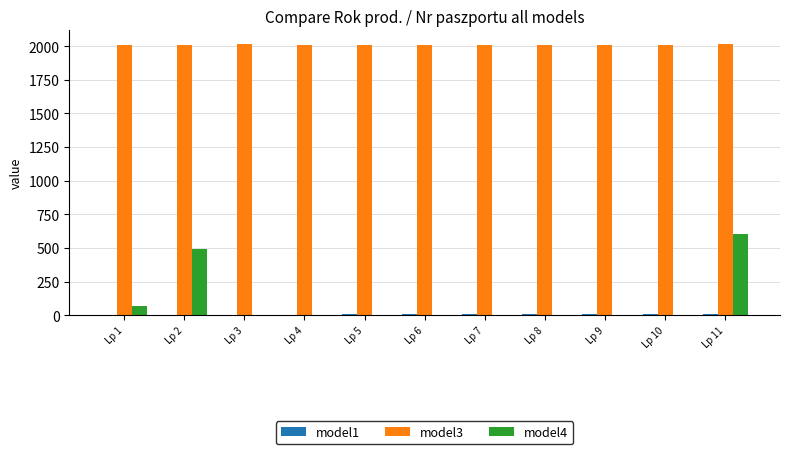

What value does the model4 series have at Lp 1?

68